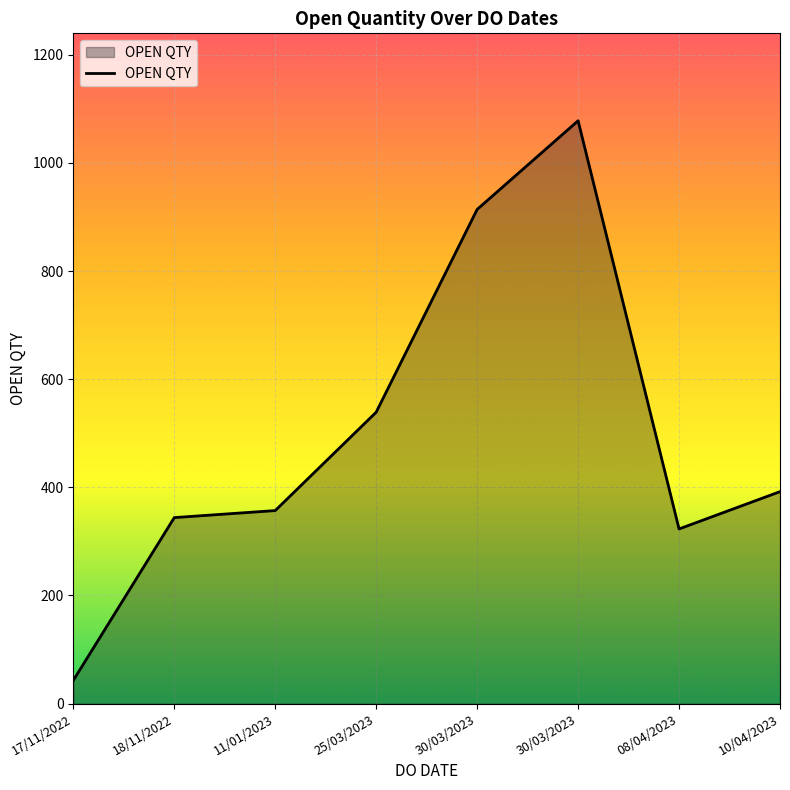

How many lines are shown in the chart?

1